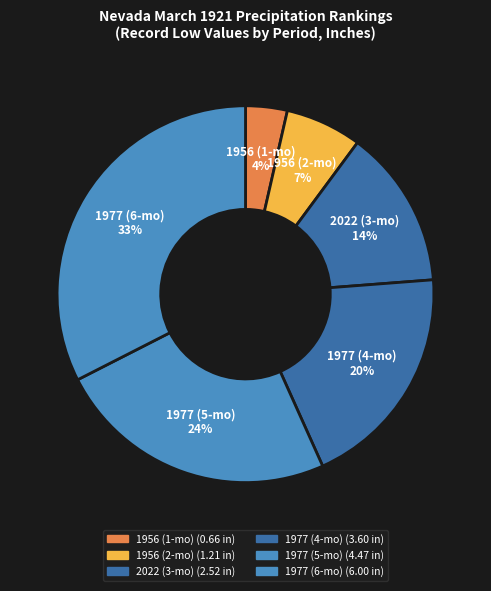

Which category has the smallest portion of the pie?

1956 (1-mo)